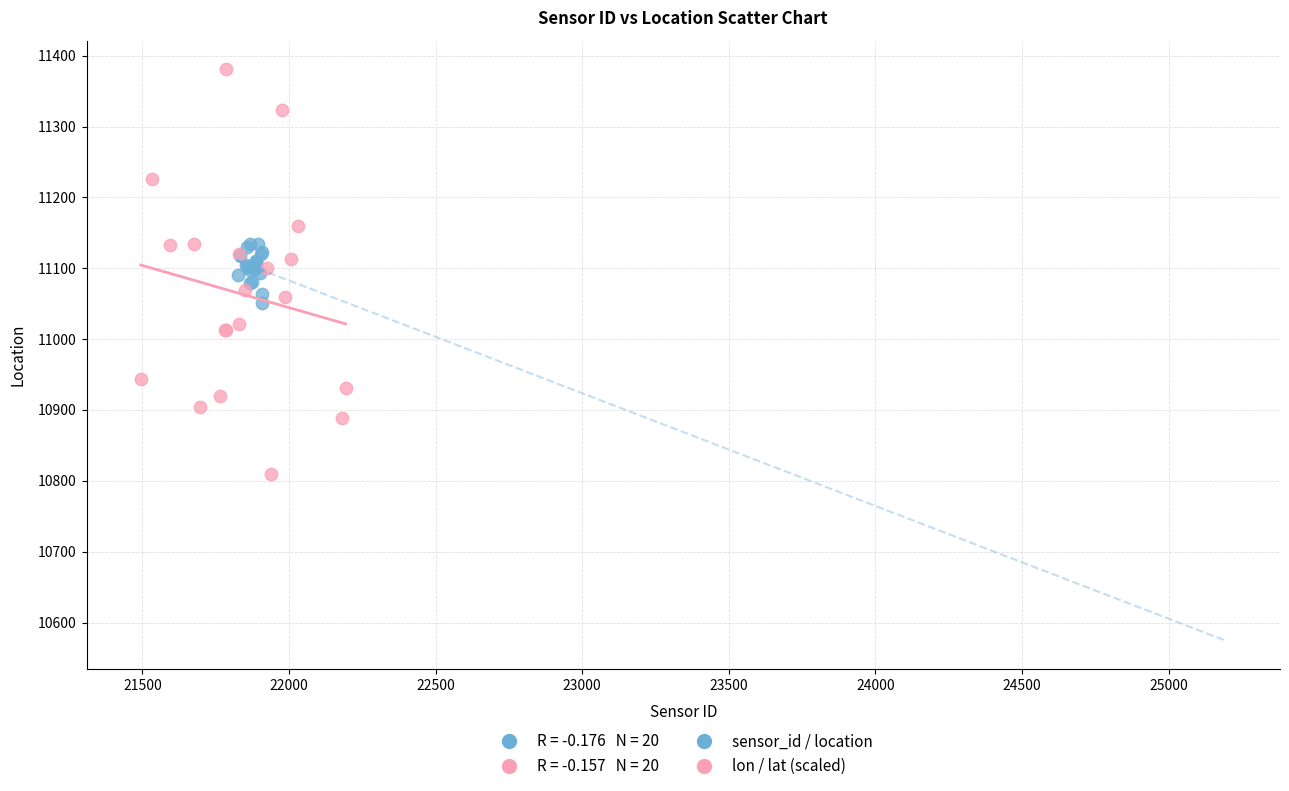

Which series contains the highest Y value?

lon / lat (scaled)